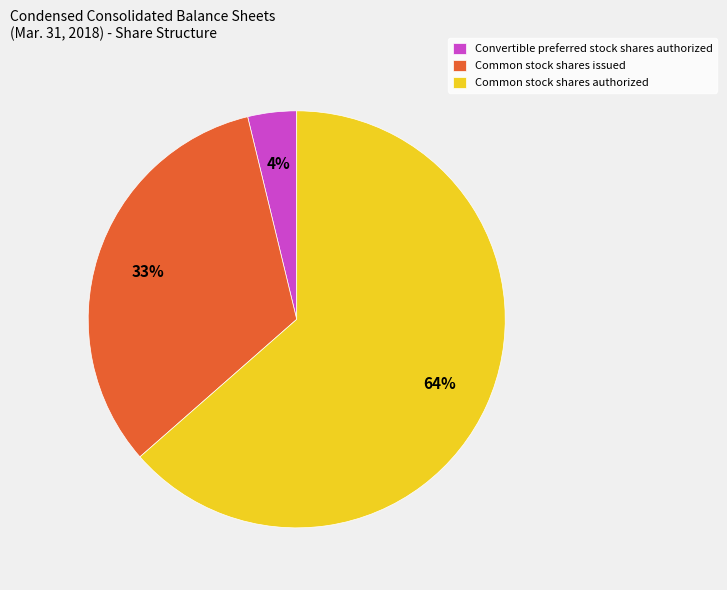

To the nearest percent, what is the combined percentage of Common stock shares authorized and Convertible preferred stock shares authorized?

67%